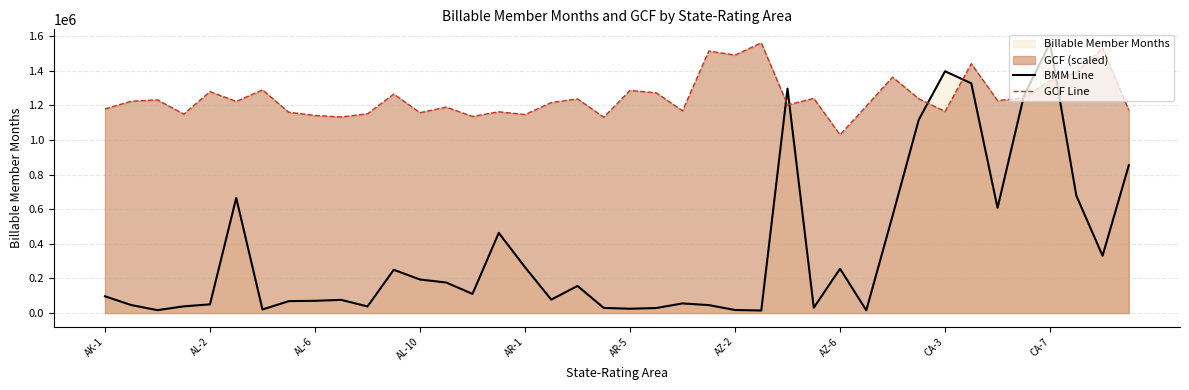

The value of GCF Line at AZ-6 is 1029637.4. True or false?

True